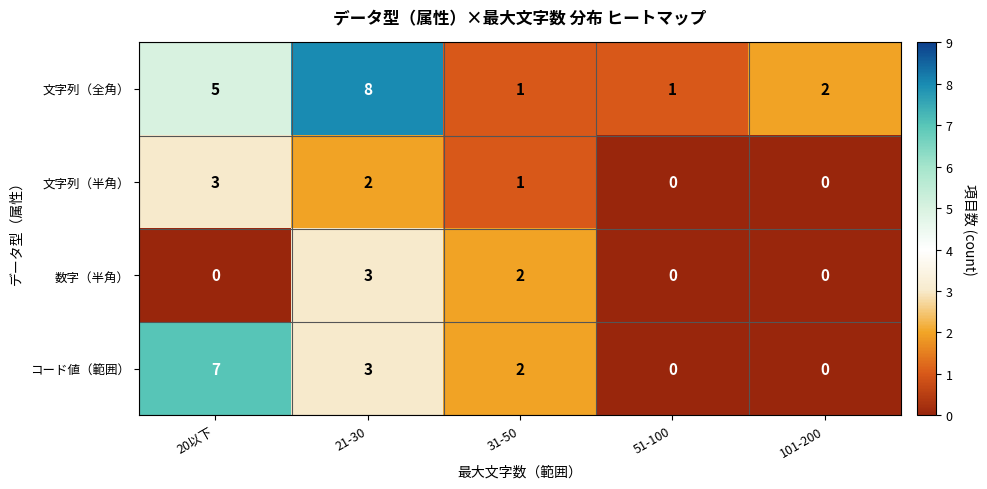

True or false: 文字列（全角） has a value of 5 at 21-30.

False